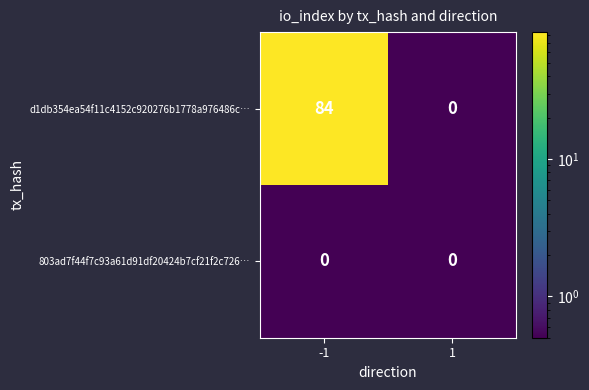

At which category is the sum across all series the highest?

-1